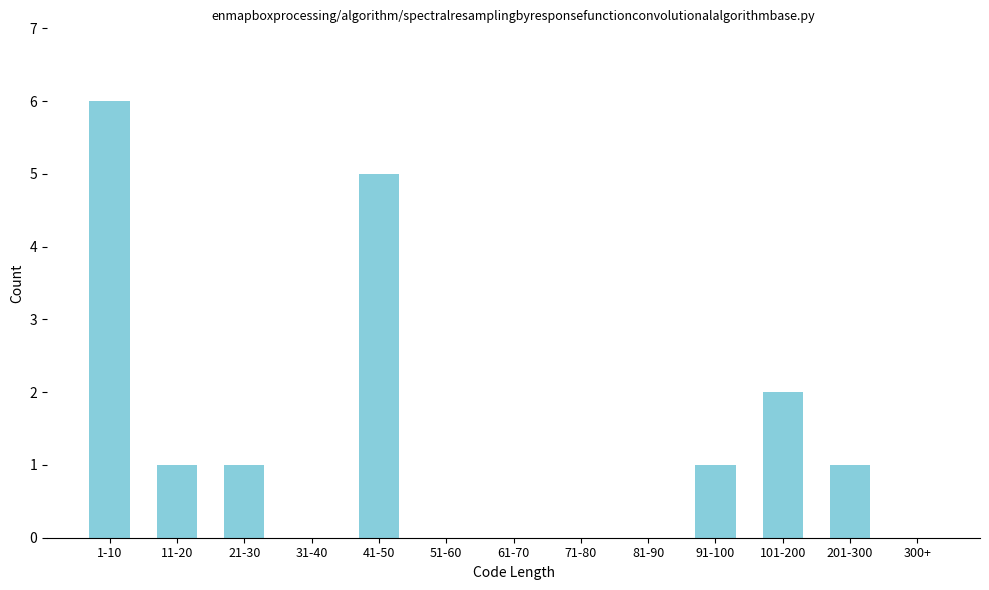

Reading left to right, transcribe all the data shown in this chart.

1-10=6	11-20=1	21-30=1	31-40=0	41-50=5	51-60=0	61-70=0	71-80=0	81-90=0	91-100=1	101-200=2	201-300=1	300+=0